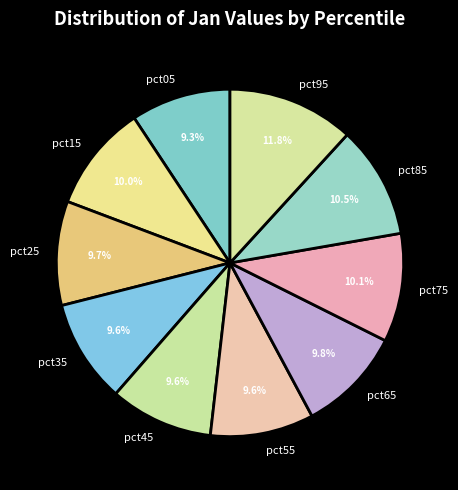

Is it true that pct05 is 9% of the pie?

True